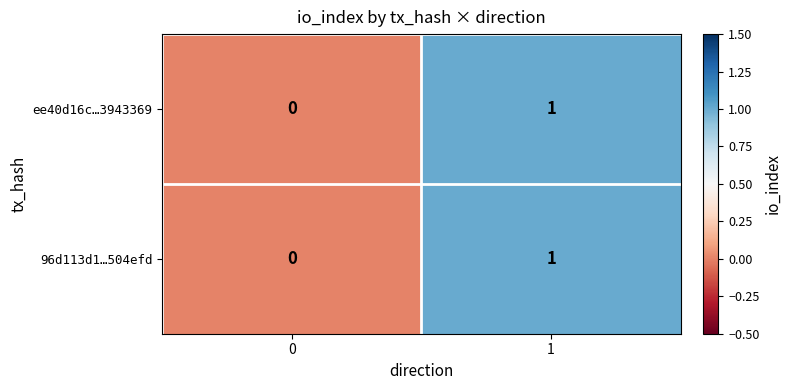

Reading right to left, what are all the values shown in this chart?

ee40d16c…3943369: 1=1	0=0
96d113d1…504efd: 1=1	0=0